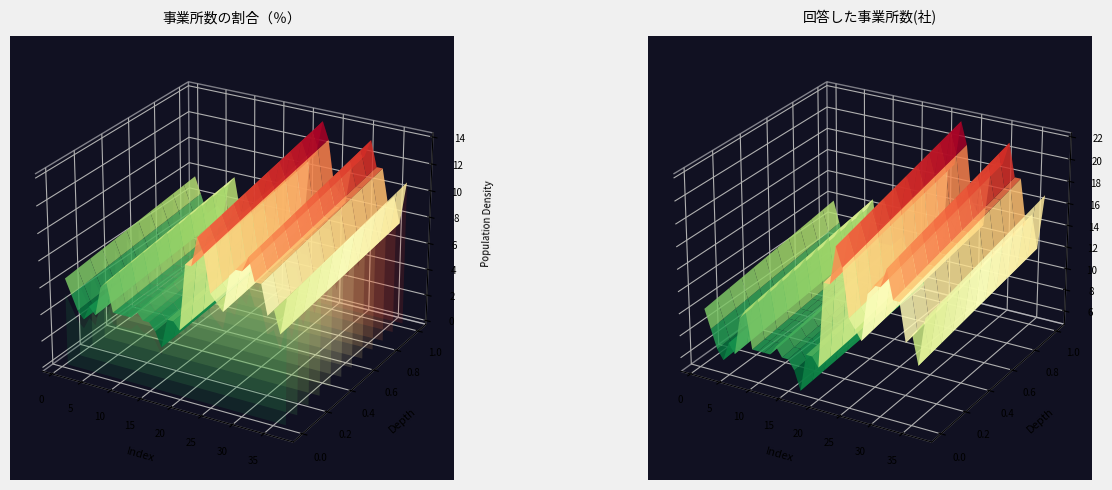

Reading right to left, list all the values displayed in this chart.

事業所数の割合（％）: 37=10.8	36=7.6	35=9.6	34=8.9	33=11.5	32=11.5	31=13.4	30=12.1	29=12.1	28=11.5	27=8.3	26=8.9	25=9.6	24=12.7	23=14.0	22=11.5	21=11.5	20=5.7	19=6.4	18=6.4	17=3.8	16=5.1	15=5.7	14=5.7	13=6.4	12=5.7	11=5.7	10=5.7	9=5.7	8=8.3	7=7.6	6=5.1	5=5.7	4=4.5	3=5.1	2=6.4	1=7.6
回答した事業所数(社): 37=17.0	36=12.0	35=15.0	34=14.0	33=18.0	32=18.0	31=21.0	30=19.0	29=19.0	28=18.0	27=13.0	26=14.0	25=15.0	24=20.0	23=22.0	22=18.0	21=18.0	20=9.0	19=10.0	18=10.0	17=6.0	16=8.0	15=9.0	14=9.0	13=10.0	12=9.0	11=9.0	10=9.0	9=9.0	8=13.0	7=12.0	6=8.0	5=9.0	4=7.0	3=8.0	2=10.0	1=12.0